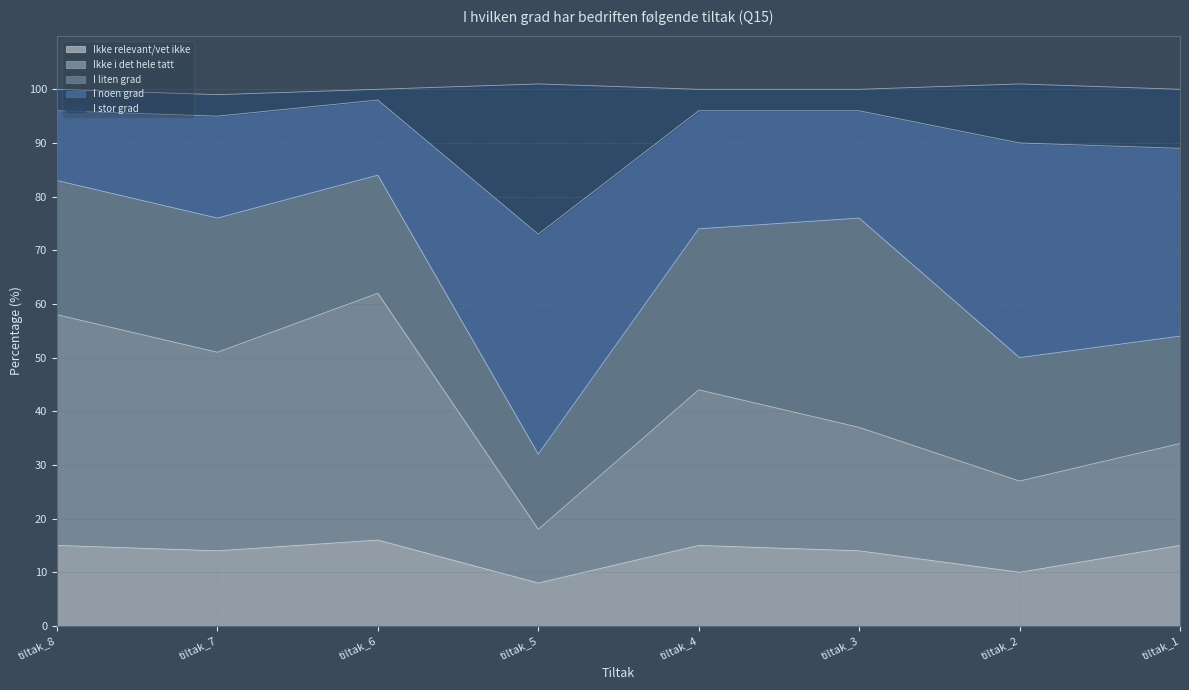

What is the approximate value of Ikke relevant/vet ikke at tiltak_1?

15